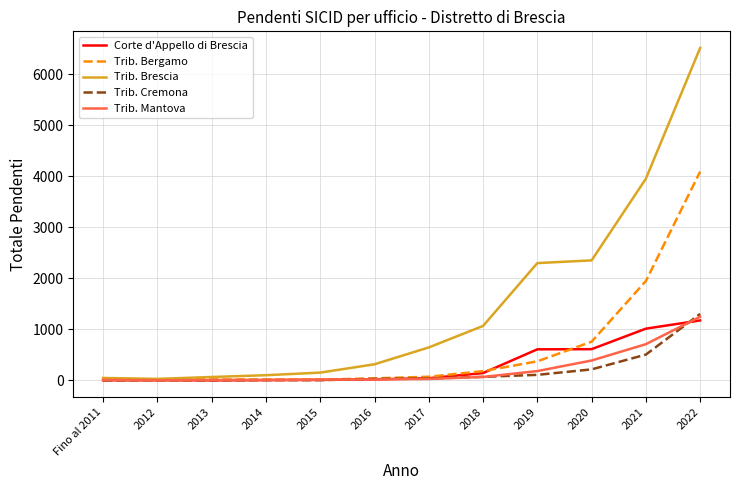

What is the approximate value of Corte d'Appello di Brescia at 2020?

611